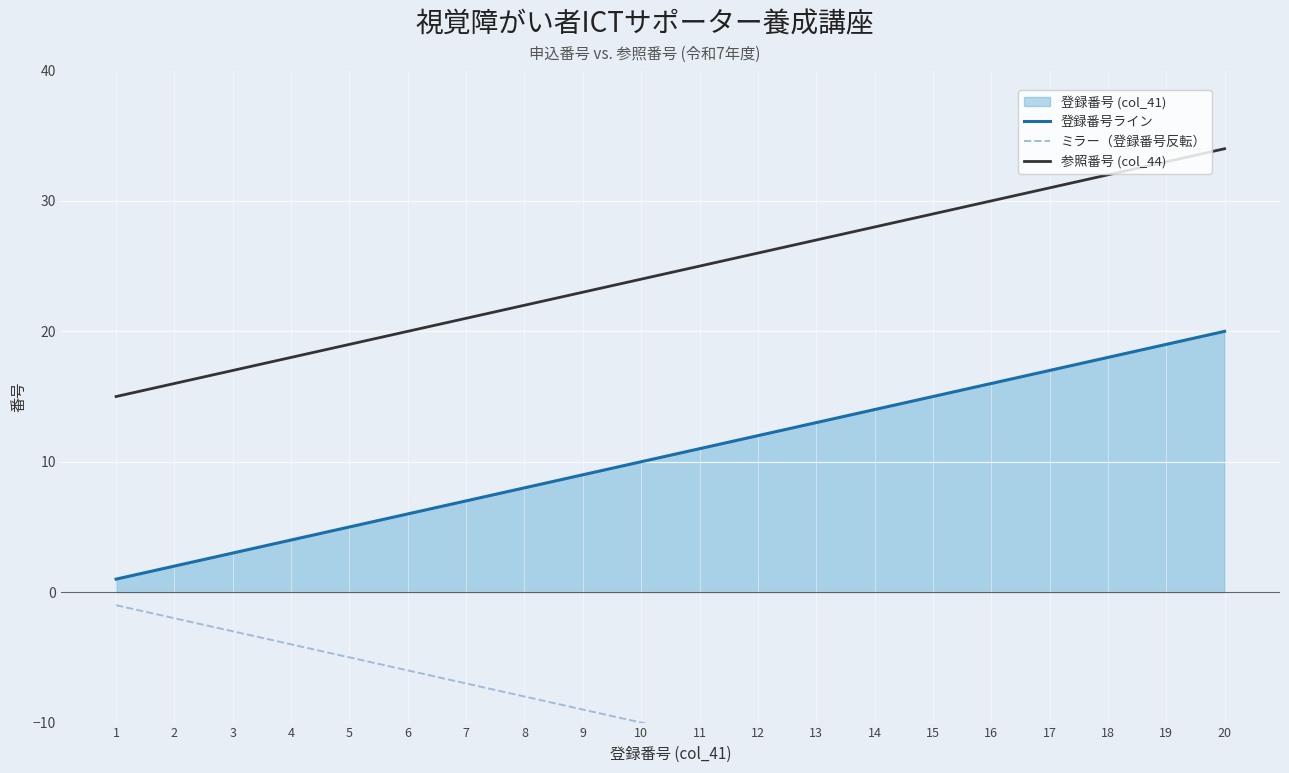

List the series in order of their peak value, lowest first.

ミラー（登録番号反転）, 登録番号ライン, 参照番号 (col_44)